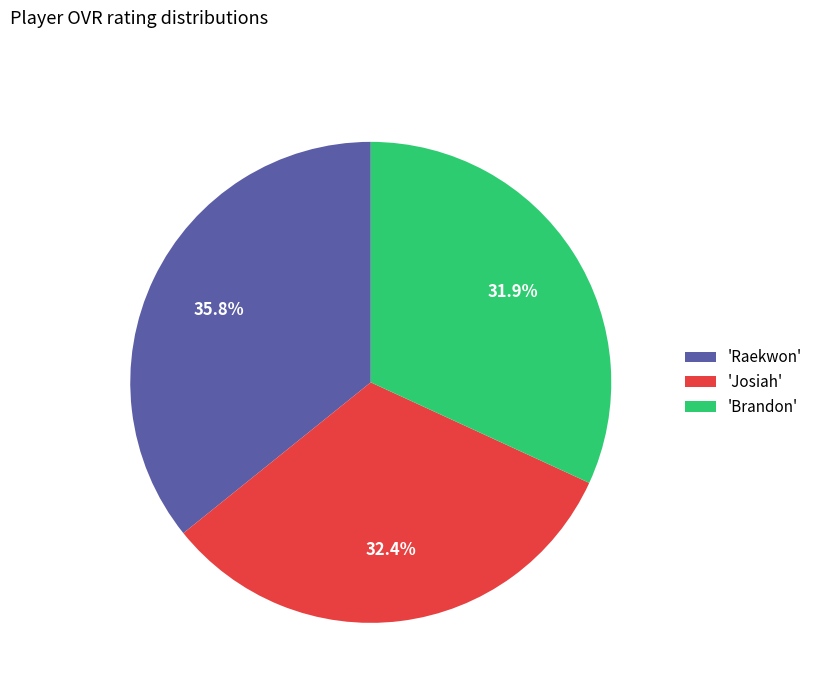

Does 'Brandon' represent more than half of the total?

No